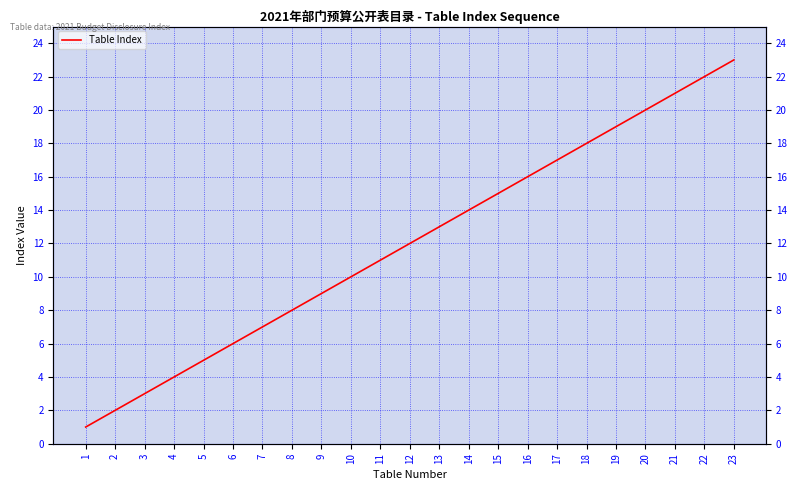

What is the value of the 3rd point from the left?

3